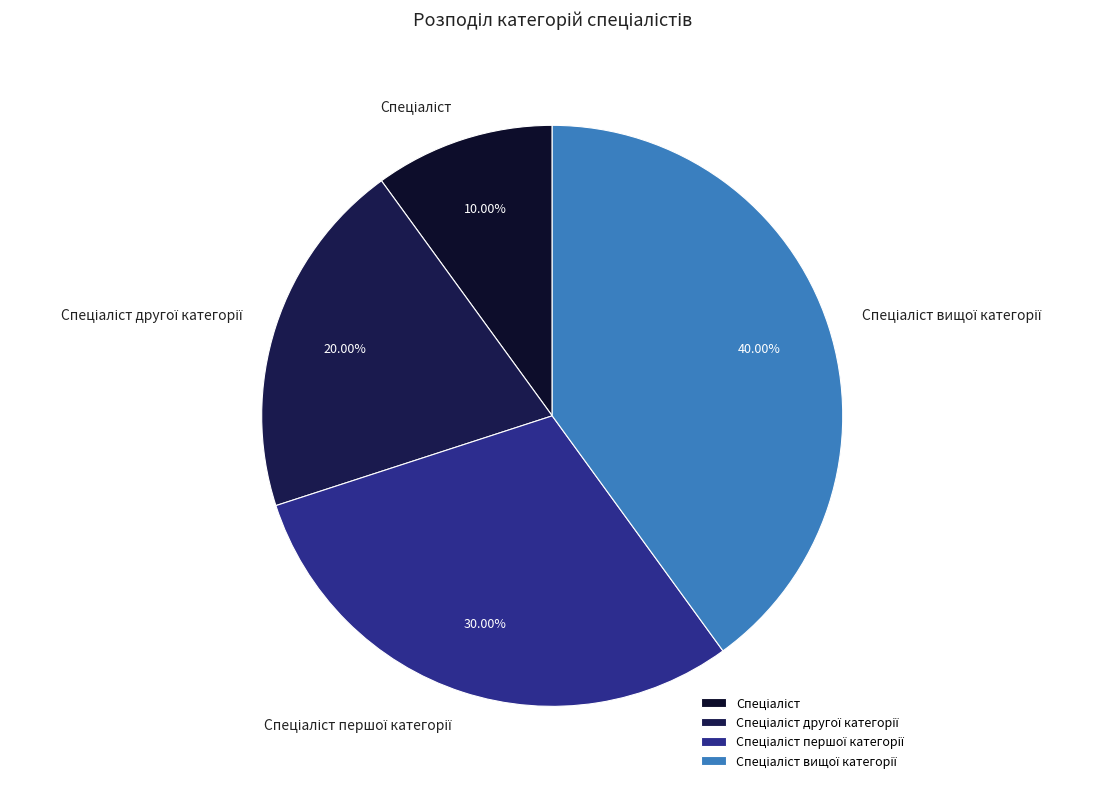

Does any single category account for the majority?

No